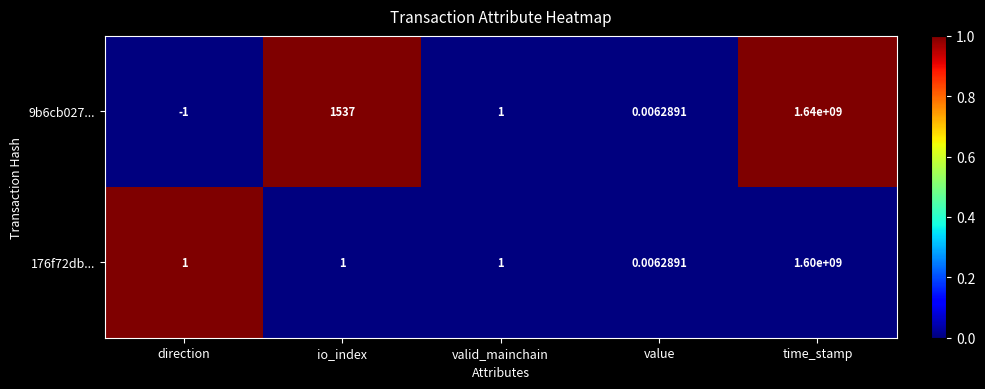

How many data points does each series have?

5